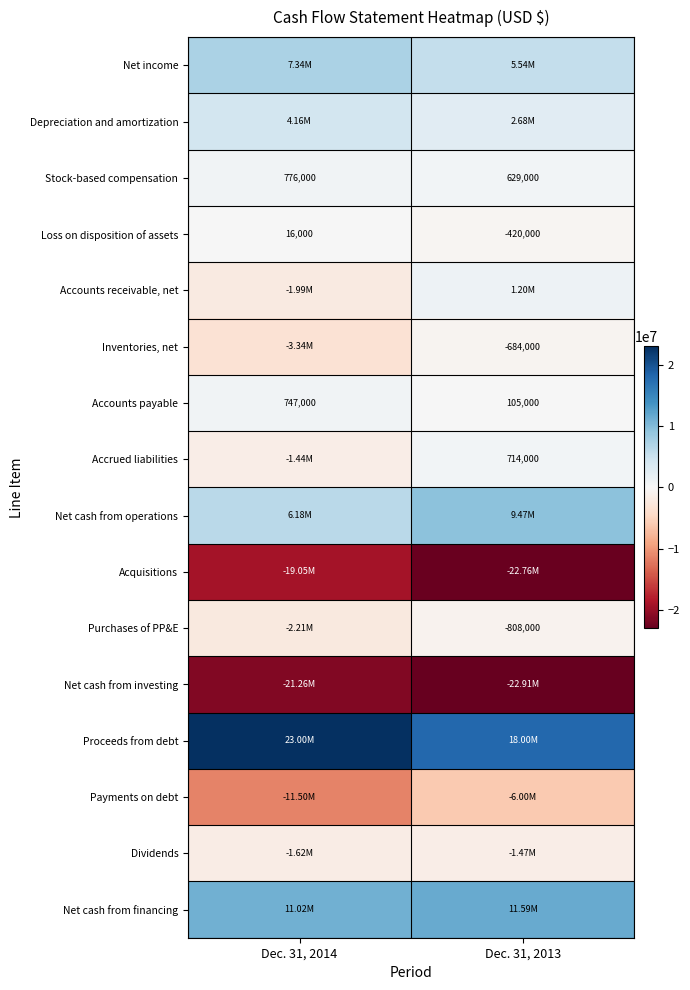

What is the difference between the Stock-based compensation values at Dec. 31, 2014 and Dec. 31, 2013?

147000